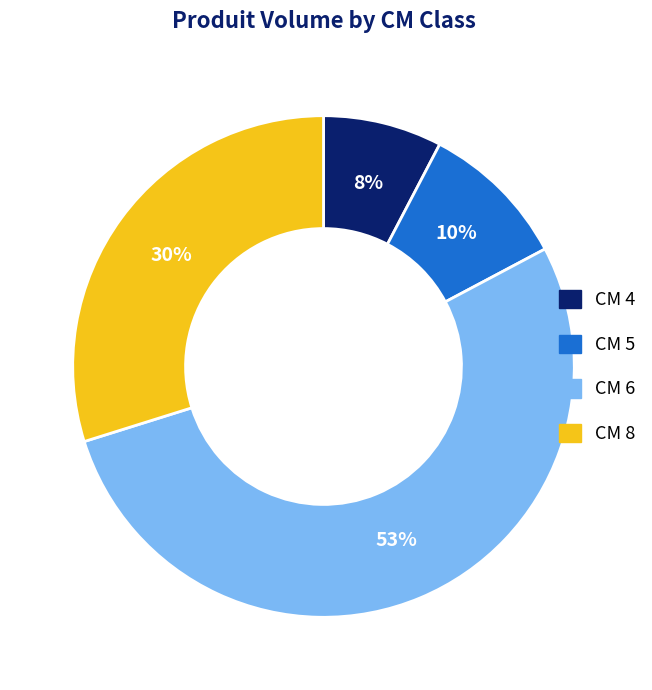

To the nearest percent, what is the difference between the largest and smallest slice percentages?

45%